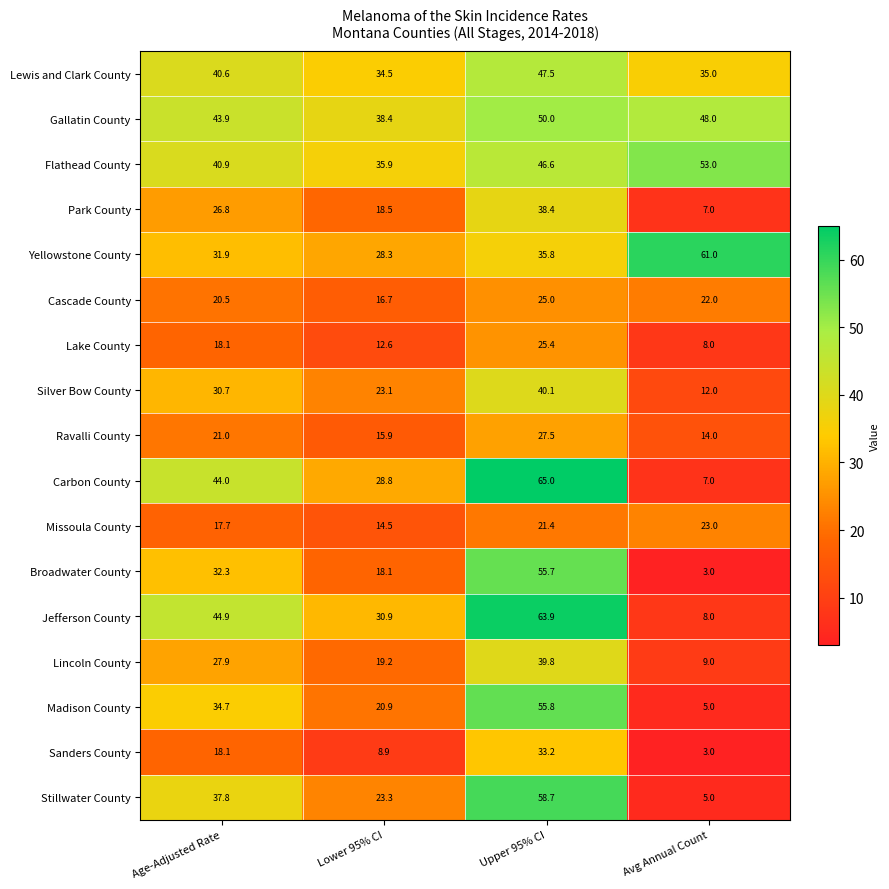

At which category is the sum across all series the highest?

Upper 95% CI